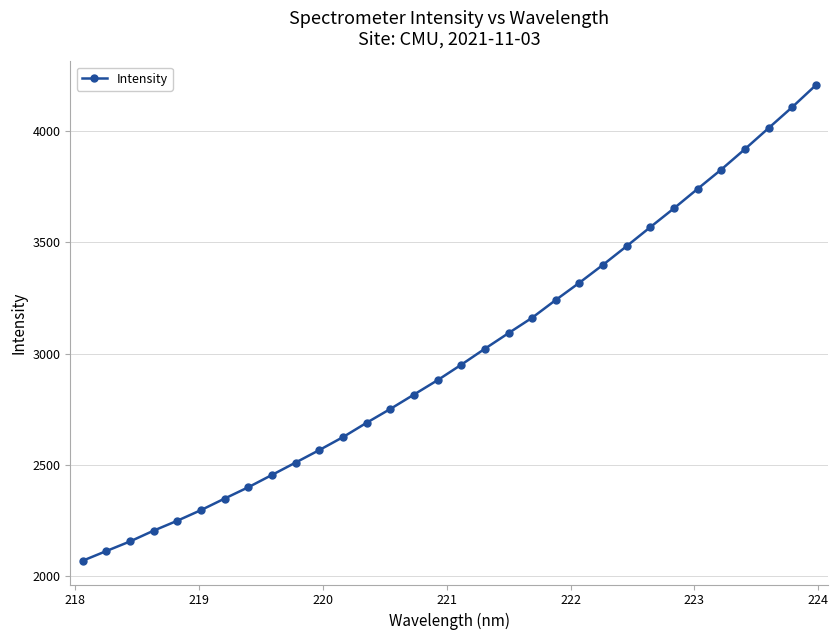

What is the maximum value shown in the chart?

4207.7